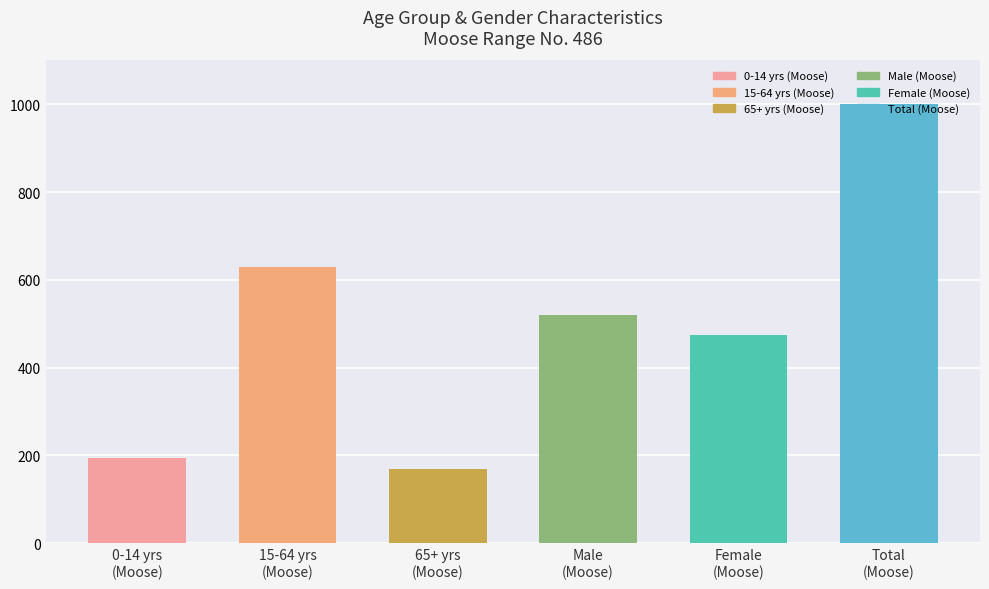

At which label is the value closest to 585?

15-64 yrs
(Moose)